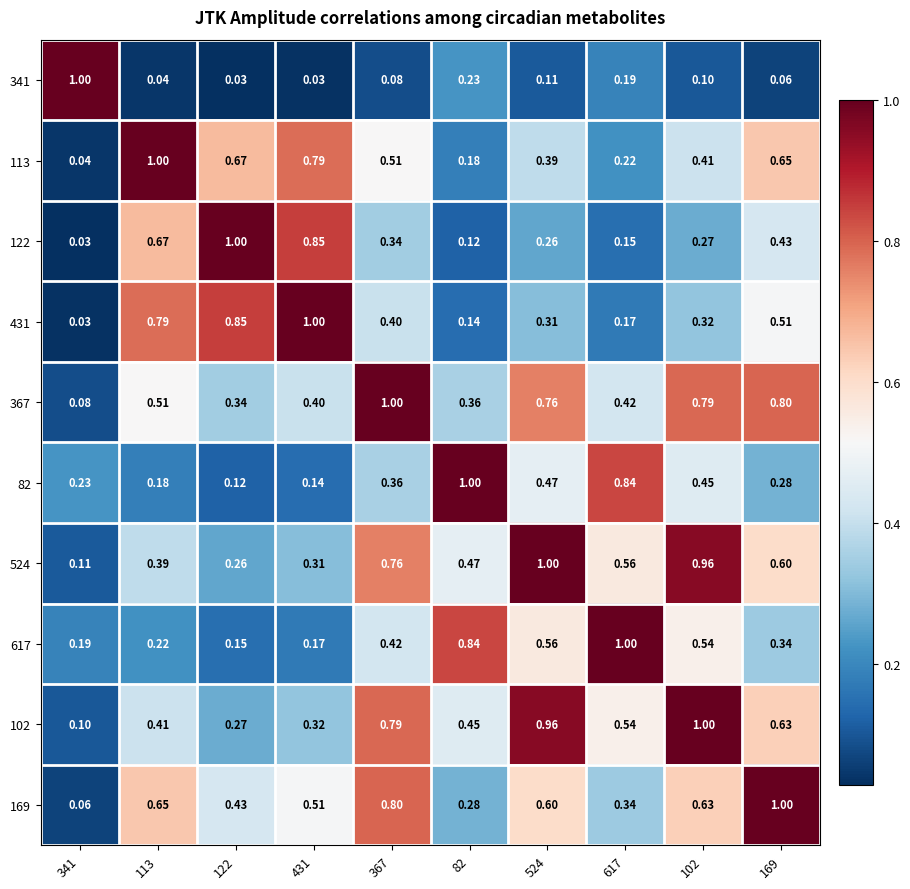

Is the value of 82 at 122 greater than the value of 524 at 113?

No